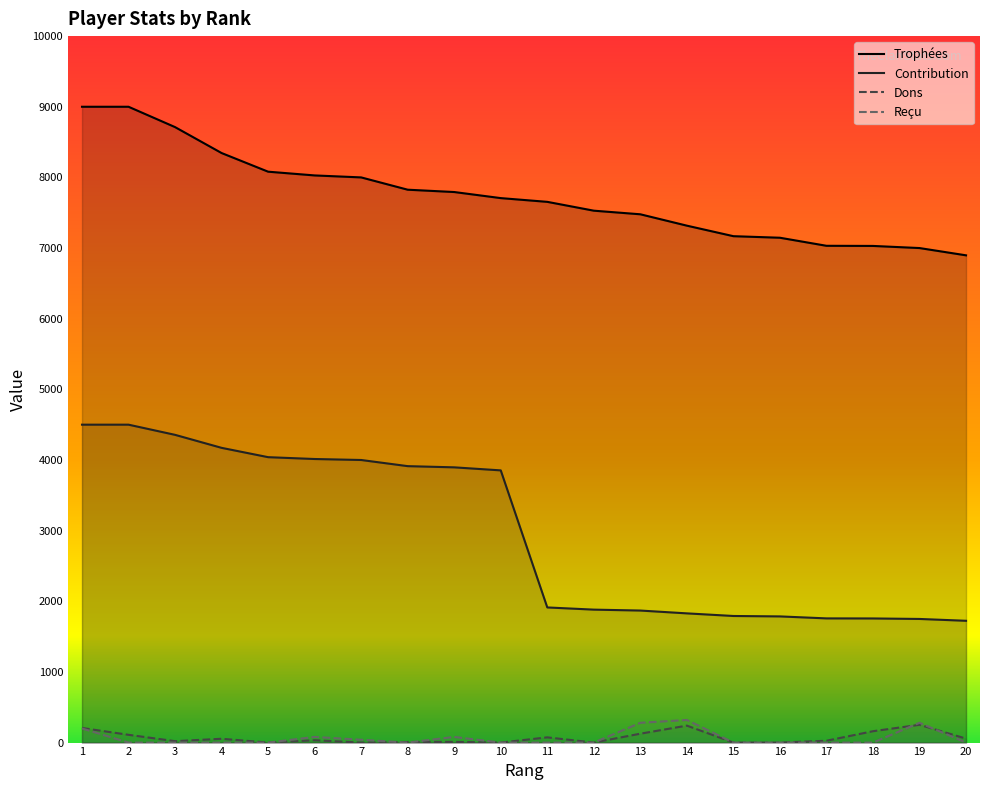

How many Reçu values are between 0 and 80?

16